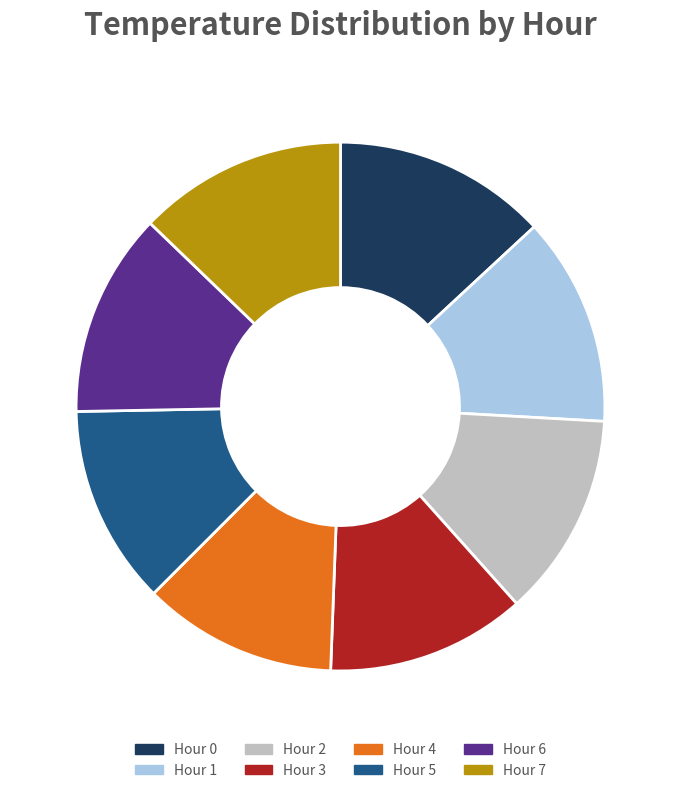

How many segments does this pie chart have?

8